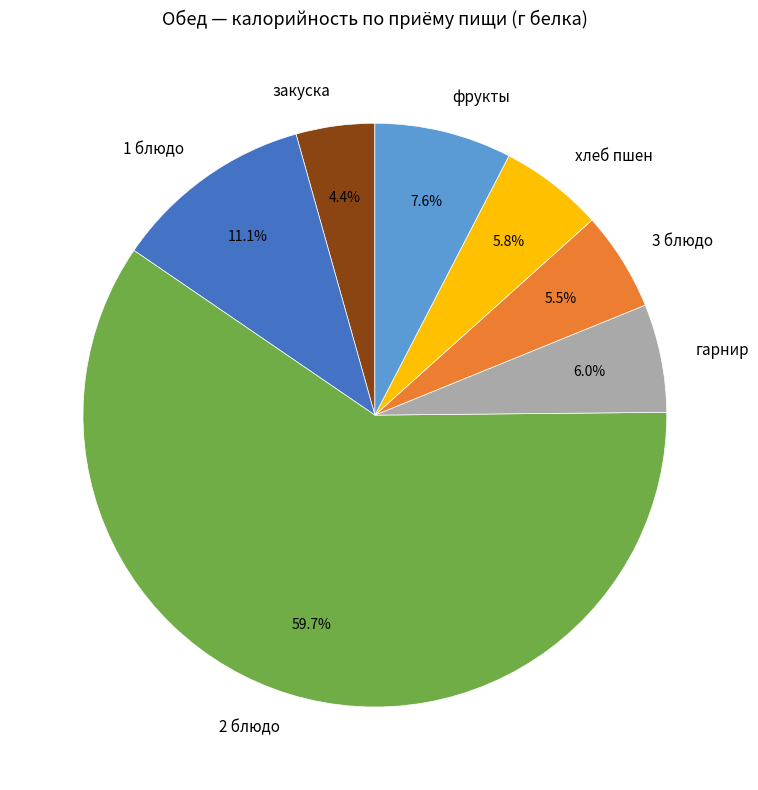

What percentage is the закуска slice, to the nearest percent?

4%